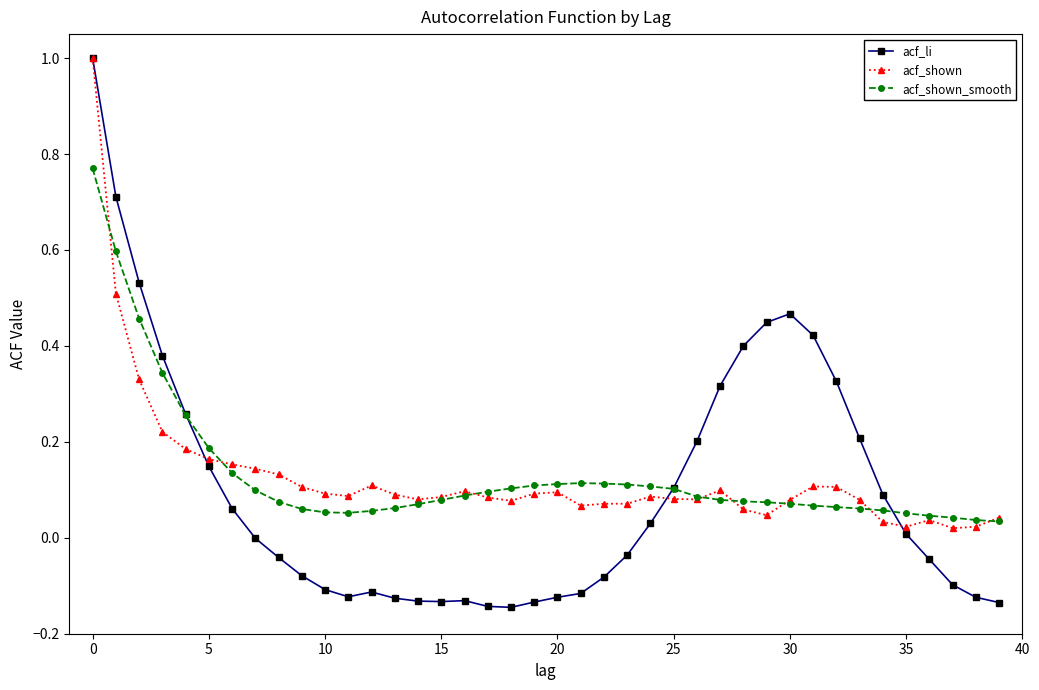

Does the chart have visible grid lines?

No